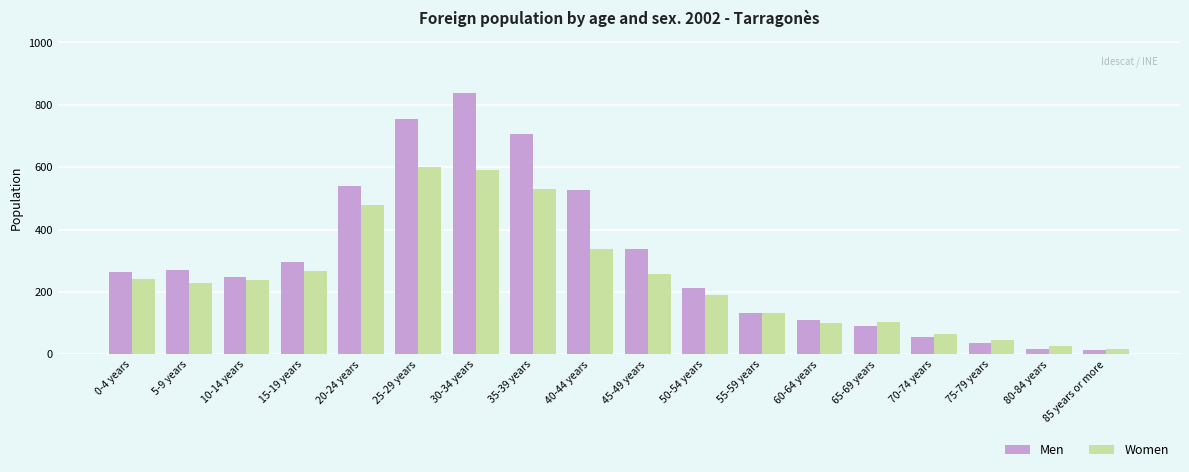

The Men series shows 185 at 60-64 years. True or false?

False